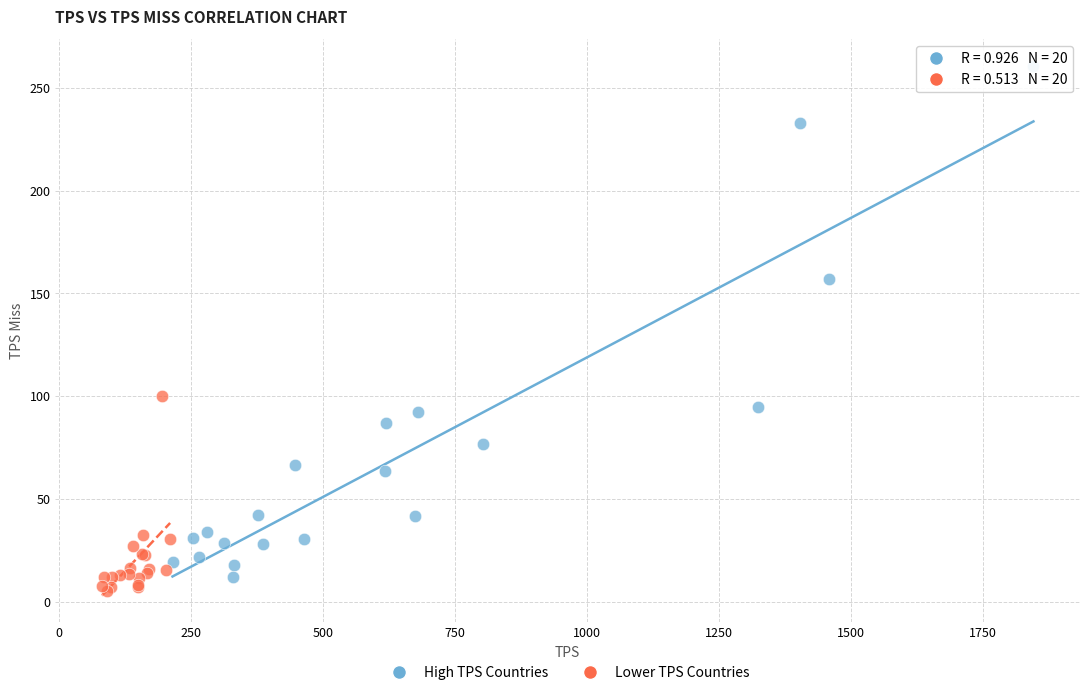

Which series contains the highest Y value?

High TPS Countries